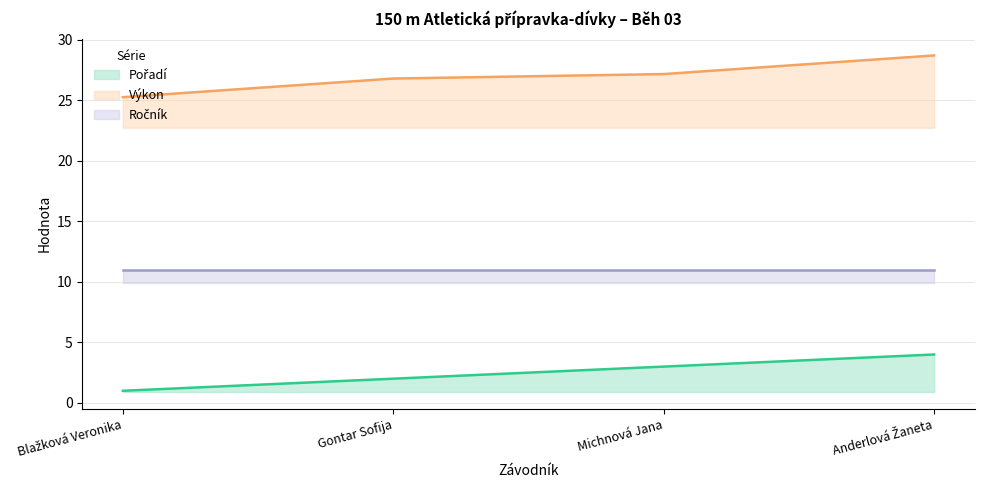

Count the Pořadí values in the range 2 to 4.

3